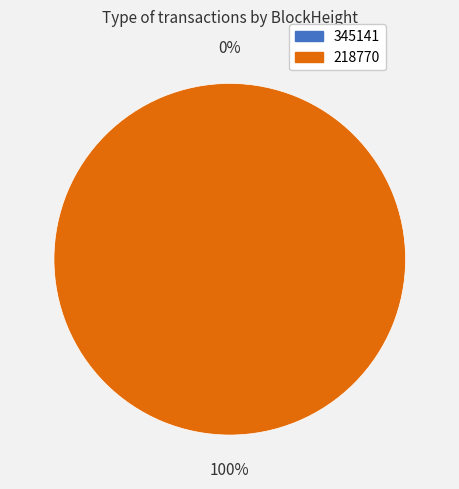

Do 218770 and 345141 together represent more than half of the pie?

Yes